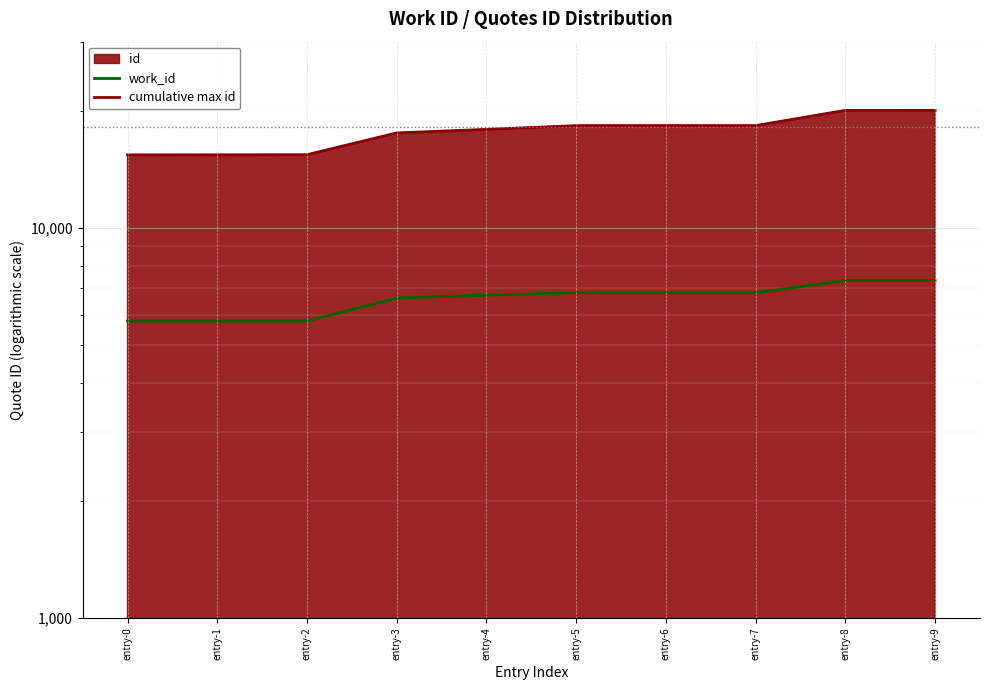

At which label is cumulative max id closest to 17717?

entry-3